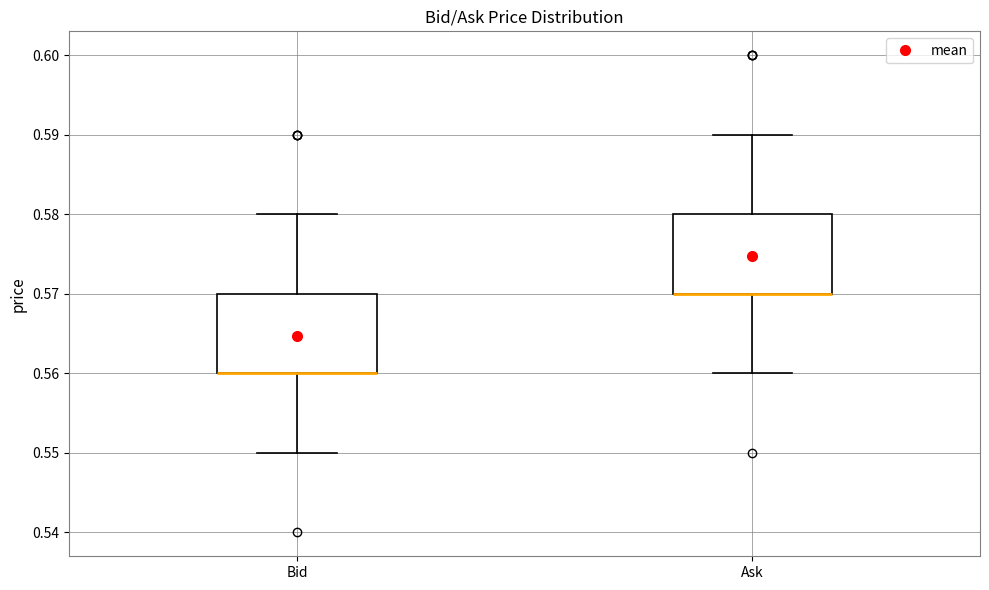

Reading left to right, read every box against the y-axis: the position of its median line, the range the box covers, and the ends of its whiskers. The values are not printed on the chart, so give them approximately, as read against the axis.

Bid: median 0.56 (drawn on the box's lower edge), box 0.56 to 0.57, whiskers 0.55 to 0.58
Ask: median 0.57 (drawn on the box's lower edge), box 0.57 to 0.58, whiskers 0.56 to 0.59